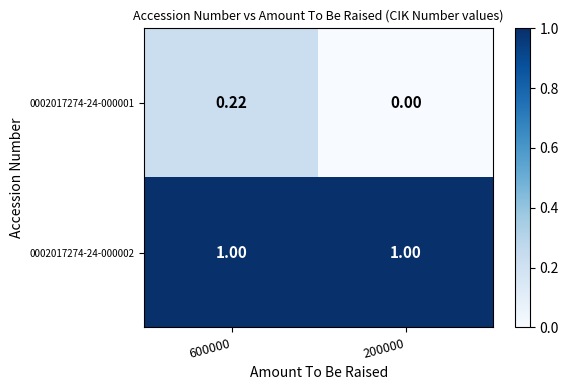

Which series has the widest spread of values?

0002017274-24-000001